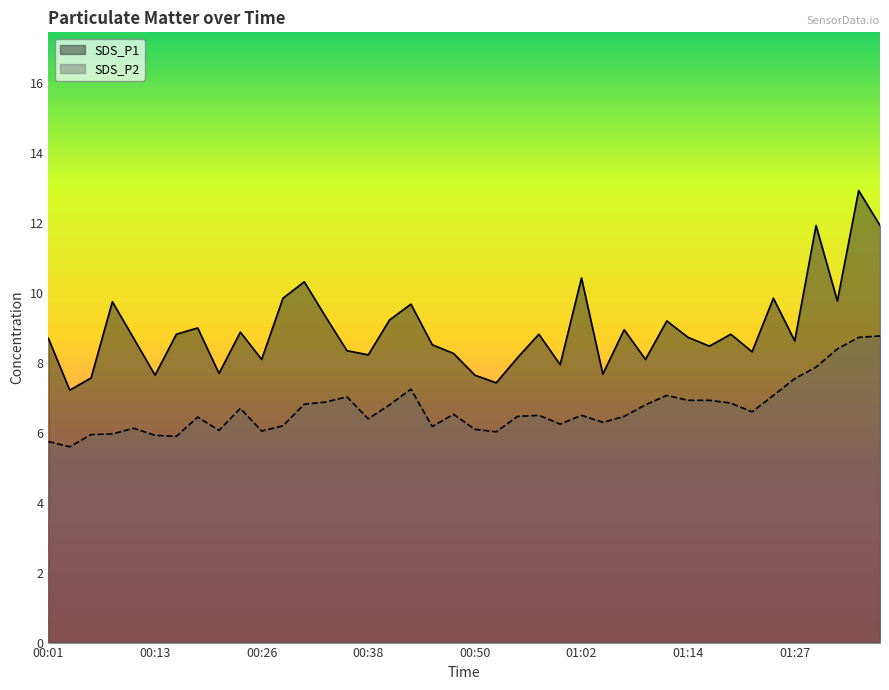

Which series has the largest total across all categories?

SDS_P1